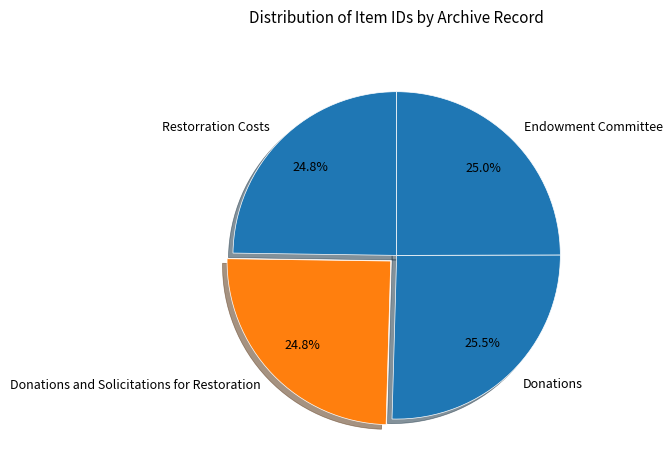

Is the sum of Restorration Costs and Endowment Committee greater than half?

No